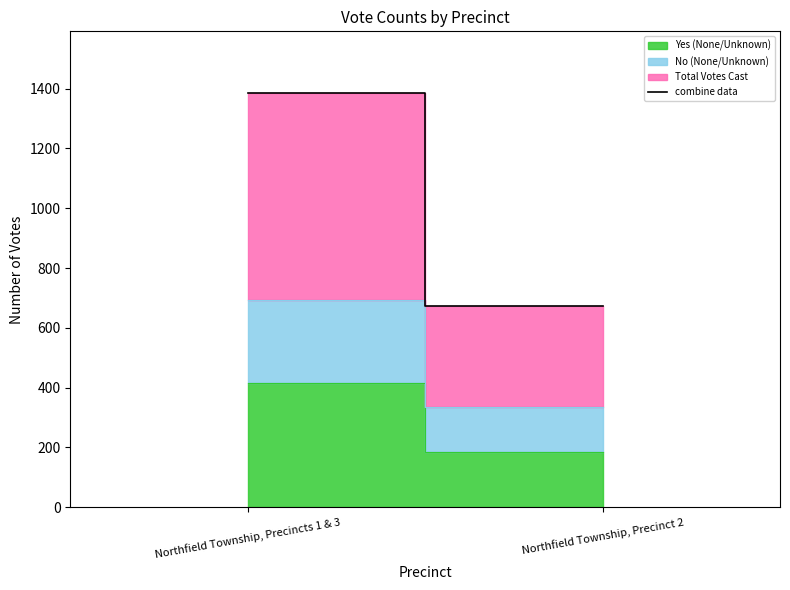

What is the change in value from Northfield Township, Precincts 1 & 3 to Northfield Township, Precinct 2?

-710